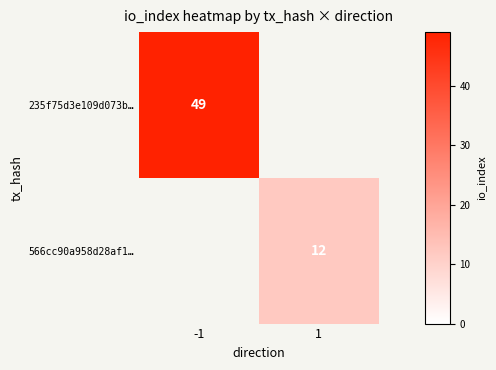

True or false: 235f75d3e109d073b… has a value of 49 at -1.

True